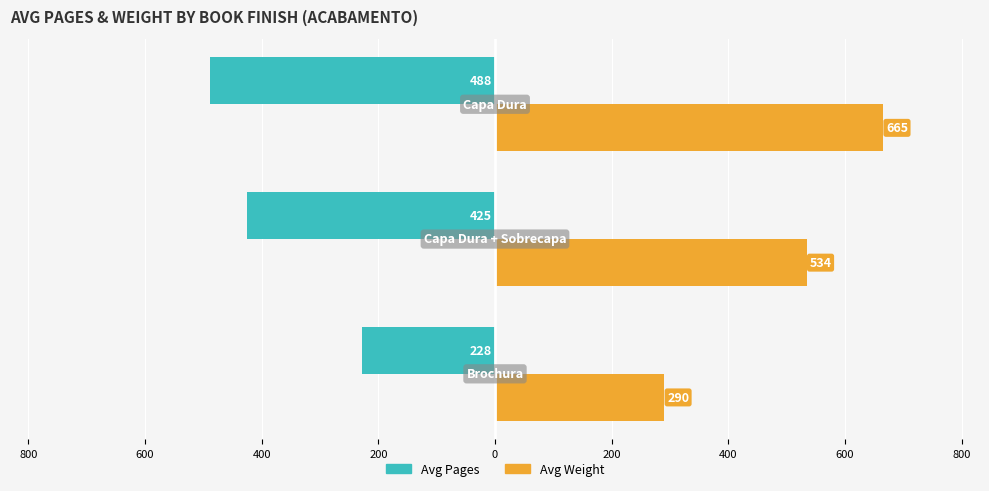

How many data points does each series have?

3